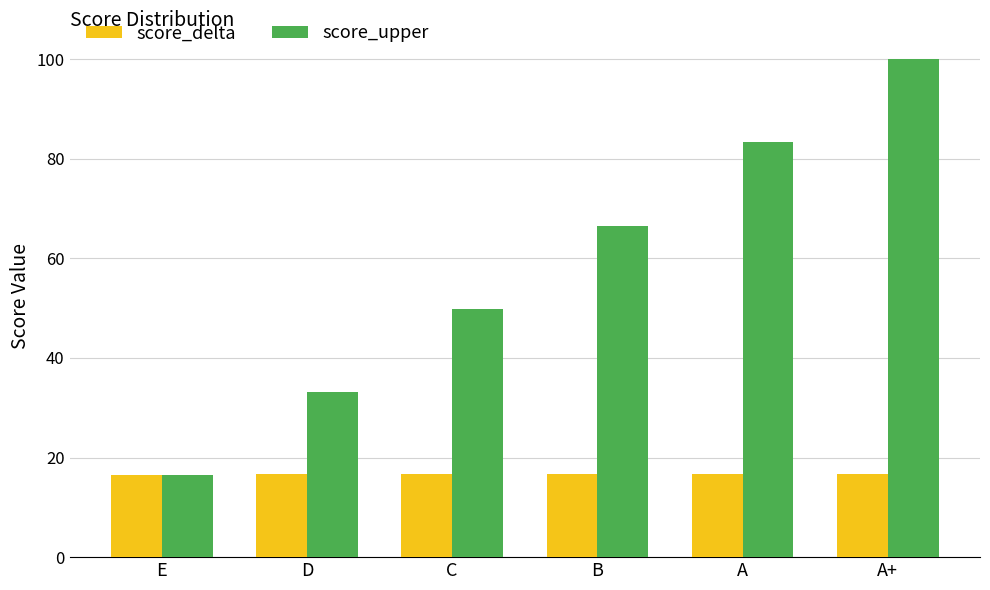

What is the approximate value of score_delta at A+?

16.7